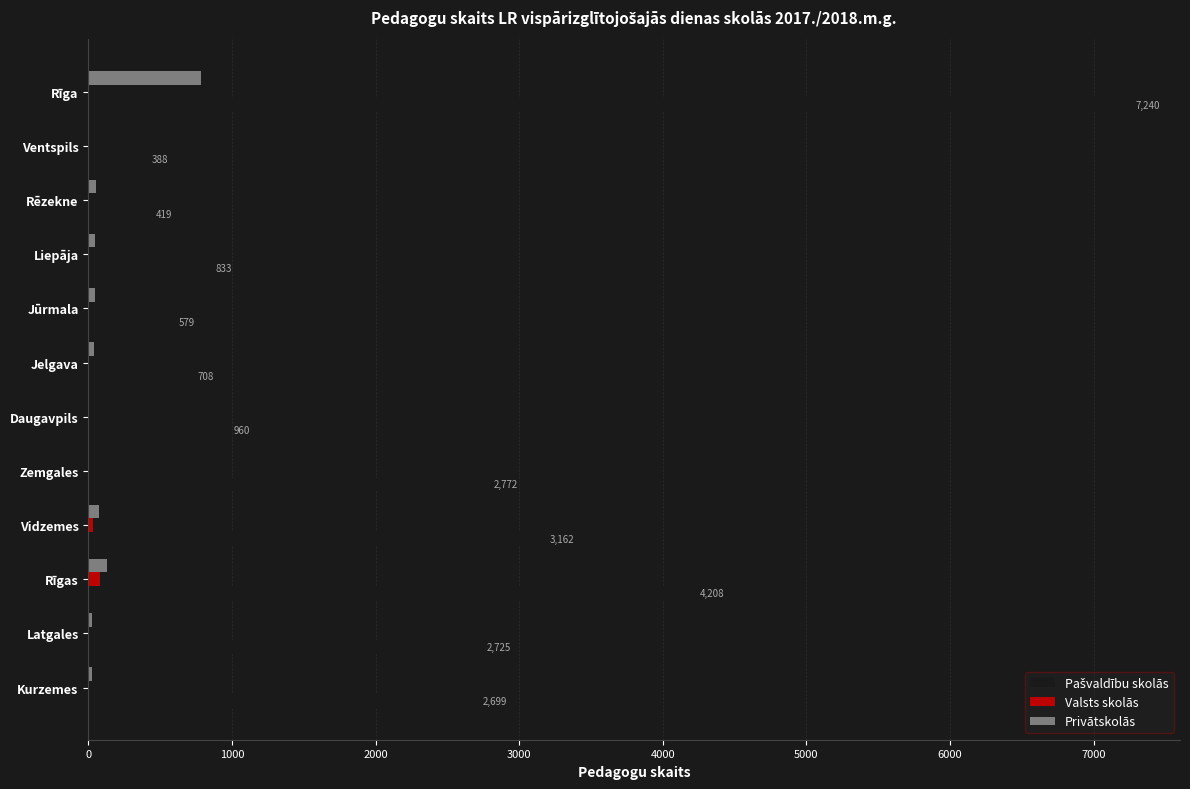

What is the greatest value displayed?

7240